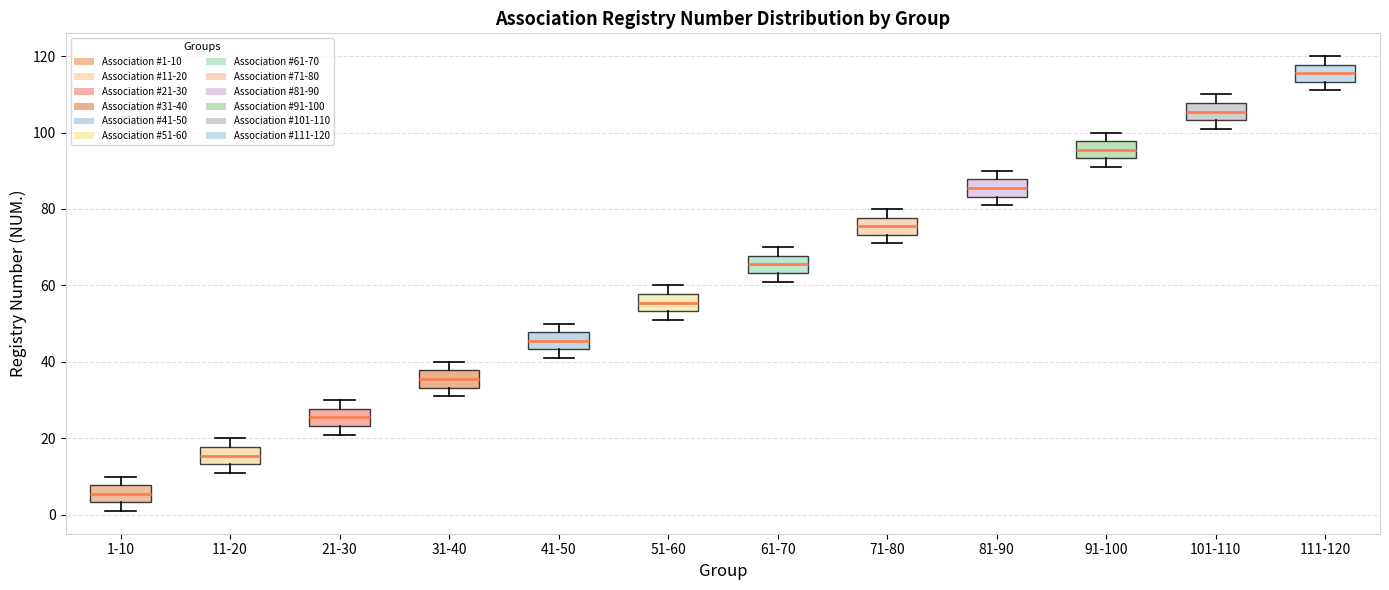

Which box has the lowest median line?

1-10